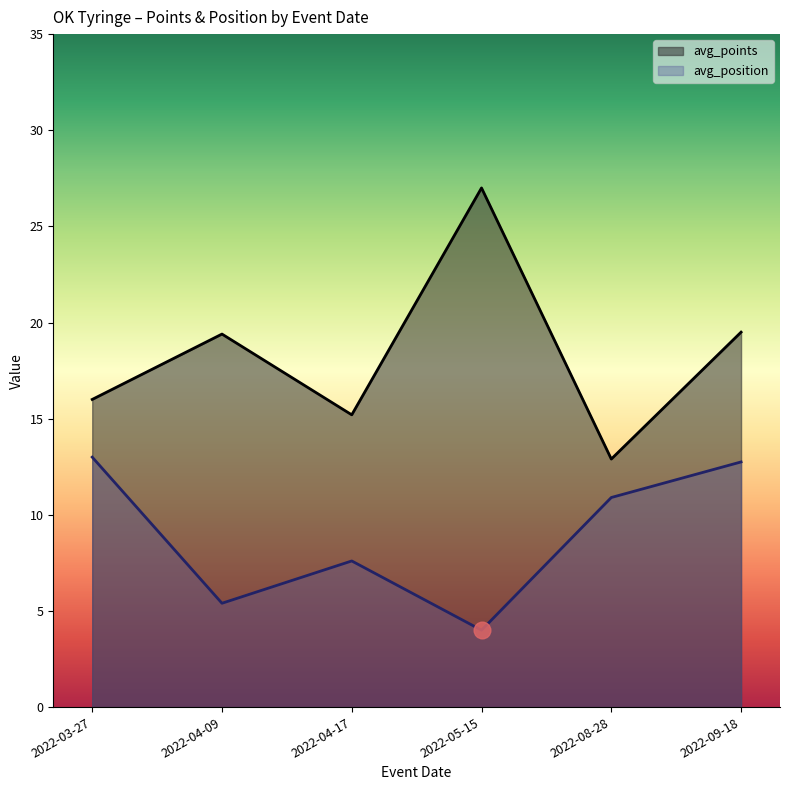

True or false: avg_position and avg_points cross at least once.

False